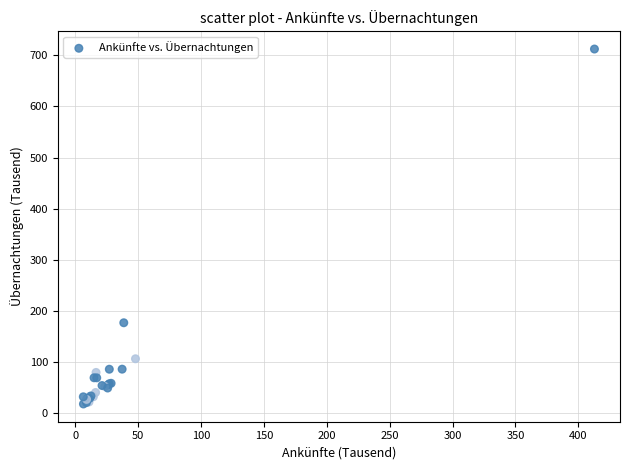

What Y value in the scatter plot is closest to 365?

176.9